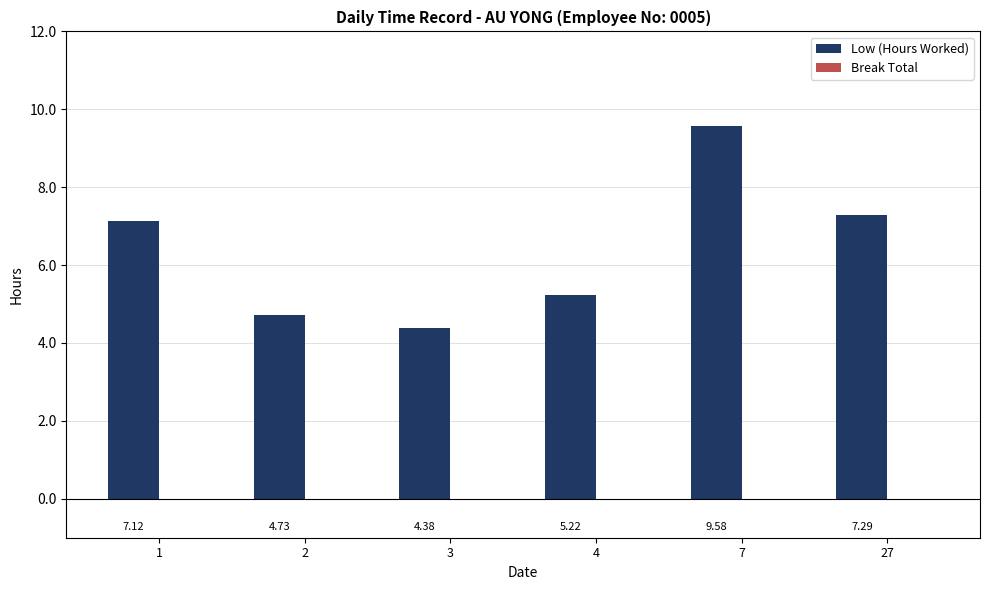

What is the average value?

6.4